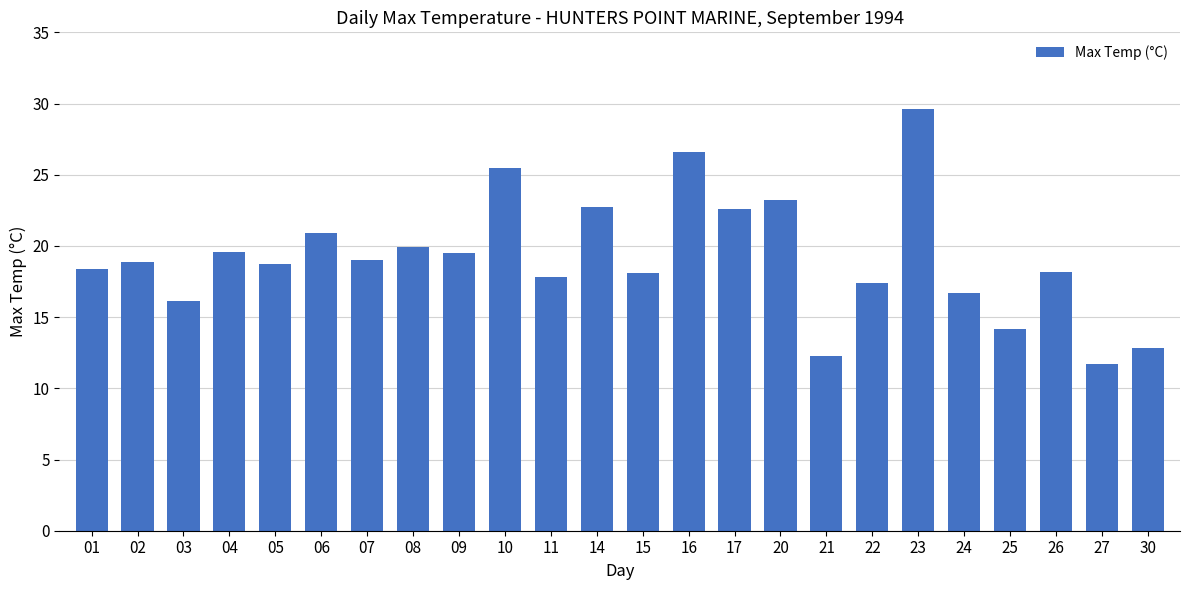

What is the difference between the values at 15 and 30?

5.3